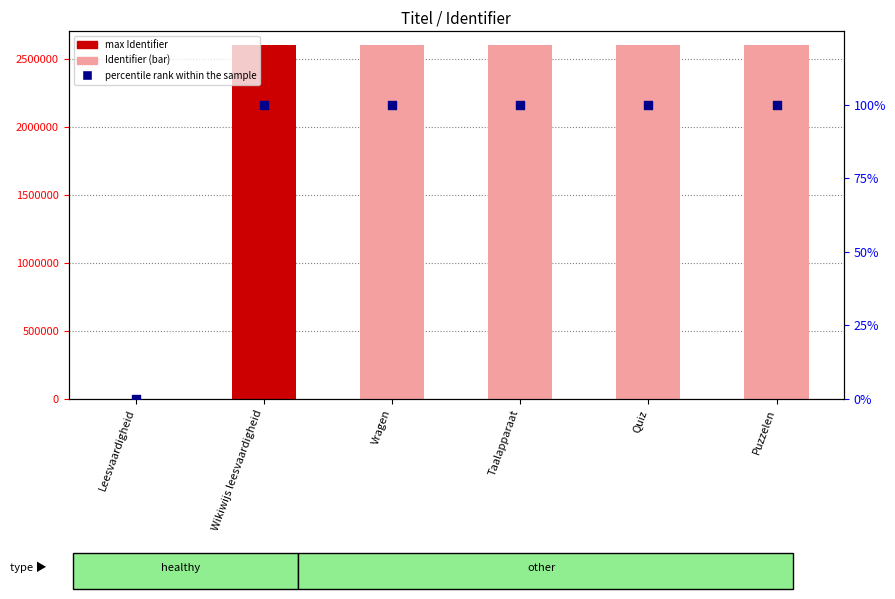

Is the value of Identifier at Puzzelen greater than the value of percentile rank within the sample at Taalapparaat?

Yes